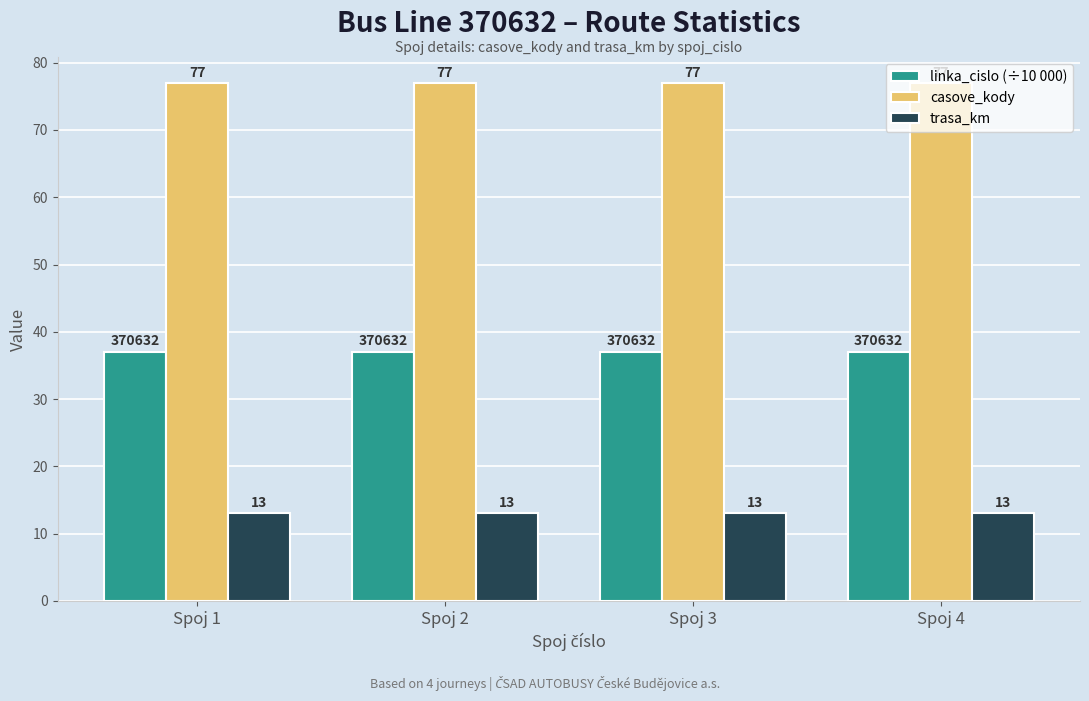

Rank the series by their average value, from highest to lowest.

casove_kody, linka_cislo (÷10 000), trasa_km